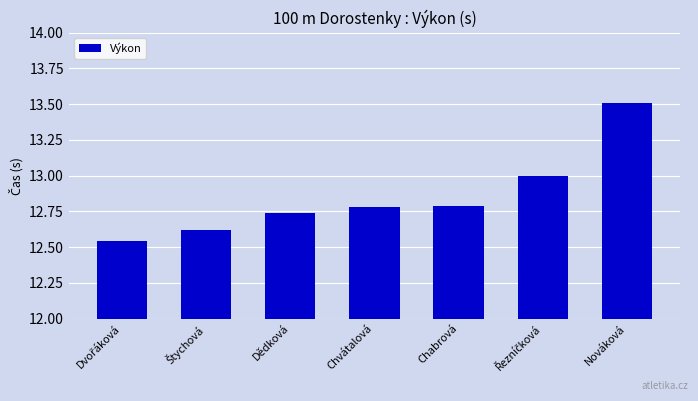

The value at Chabrová is 12.8. True or false?

True